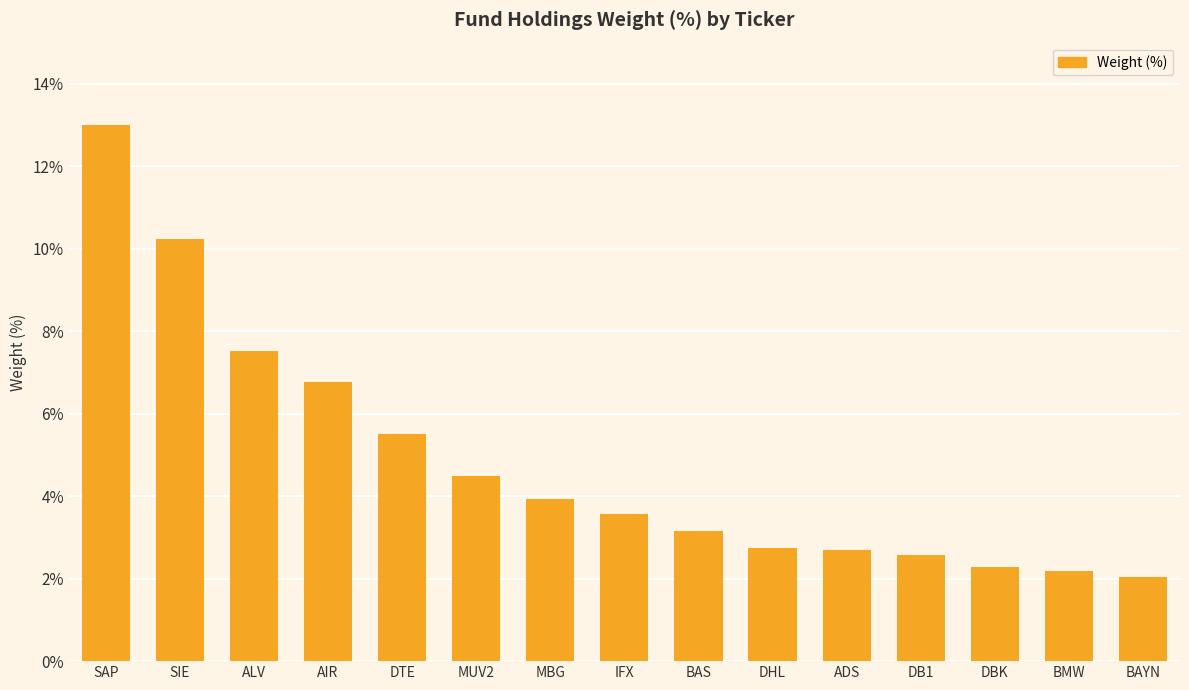

What is the sum of the values at ALV and BMW?

9.7